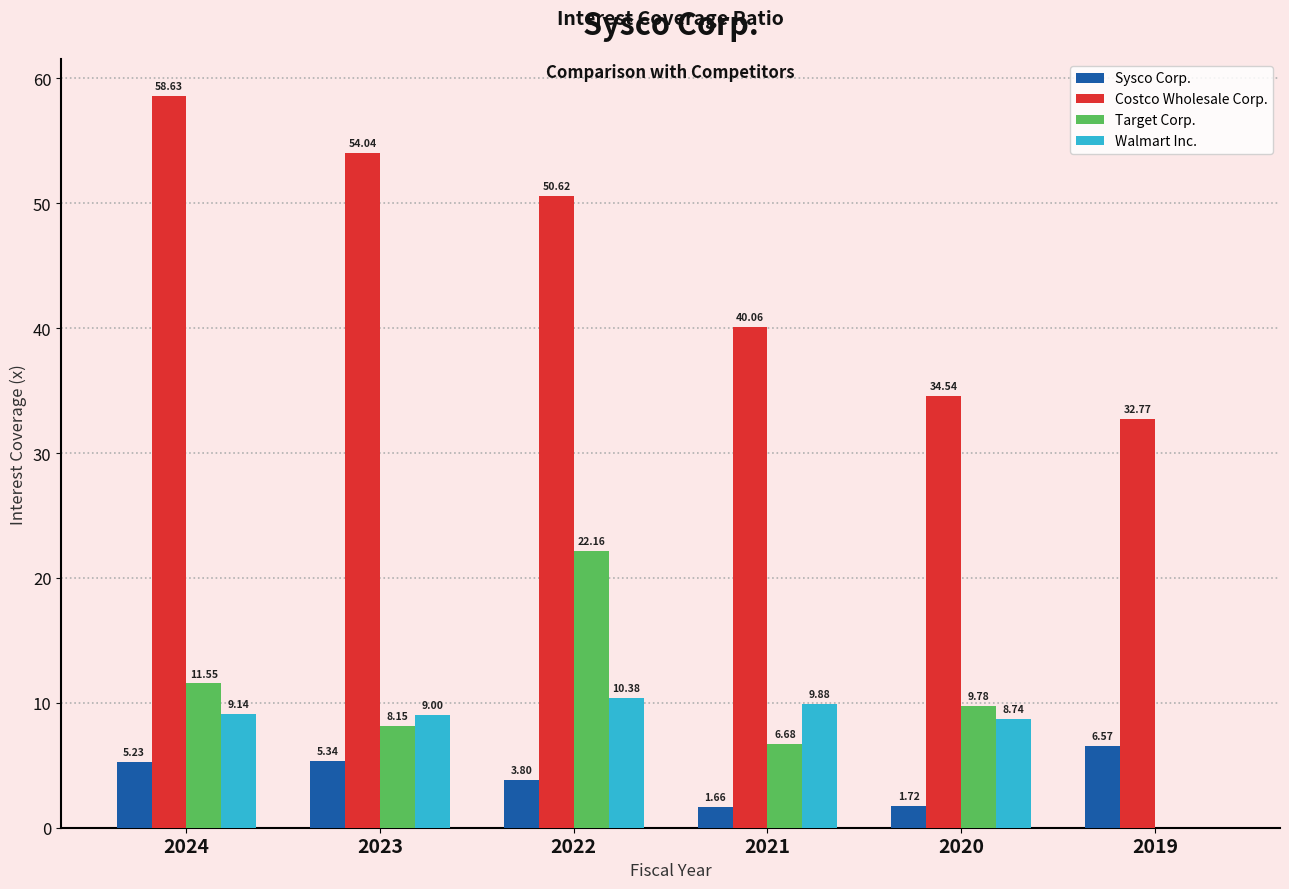

What is the sum of all Costco Wholesale Corp. values?

270.7